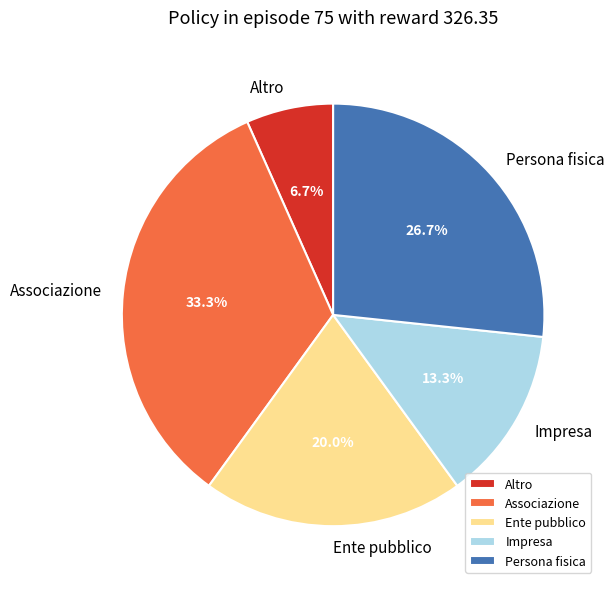

Does any single category account for the majority?

No